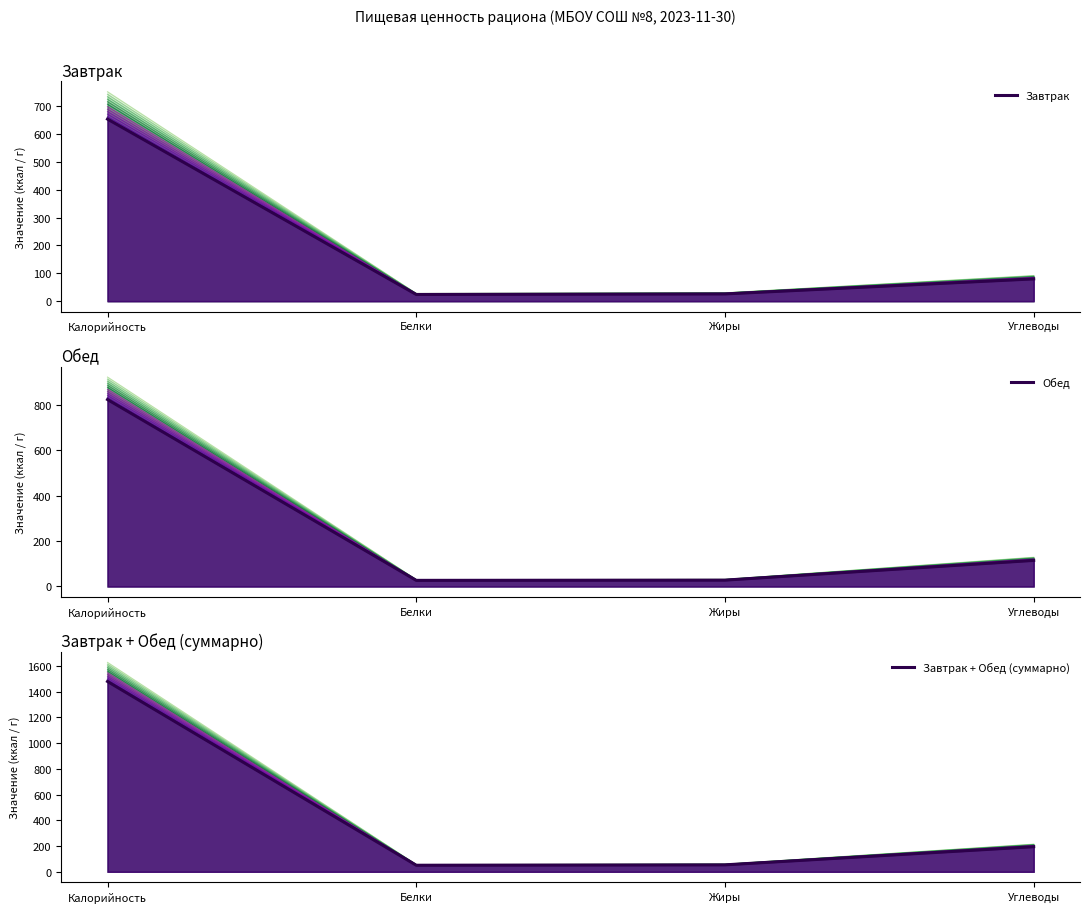

What is the sum of the Завтрак + Обед (суммарно) (факт) values at Белки and Углеводы?

246